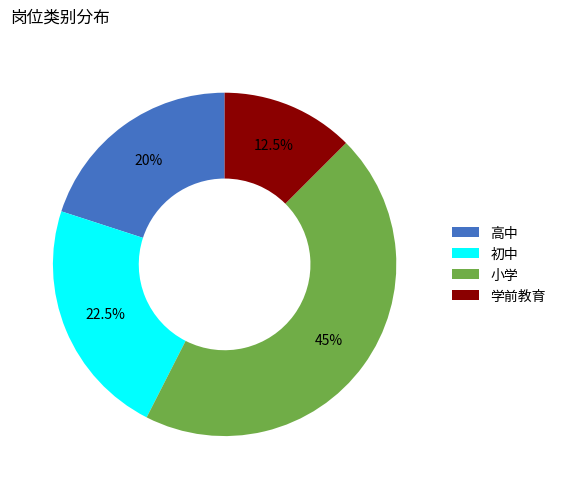

Count the number of slices in the pie.

4